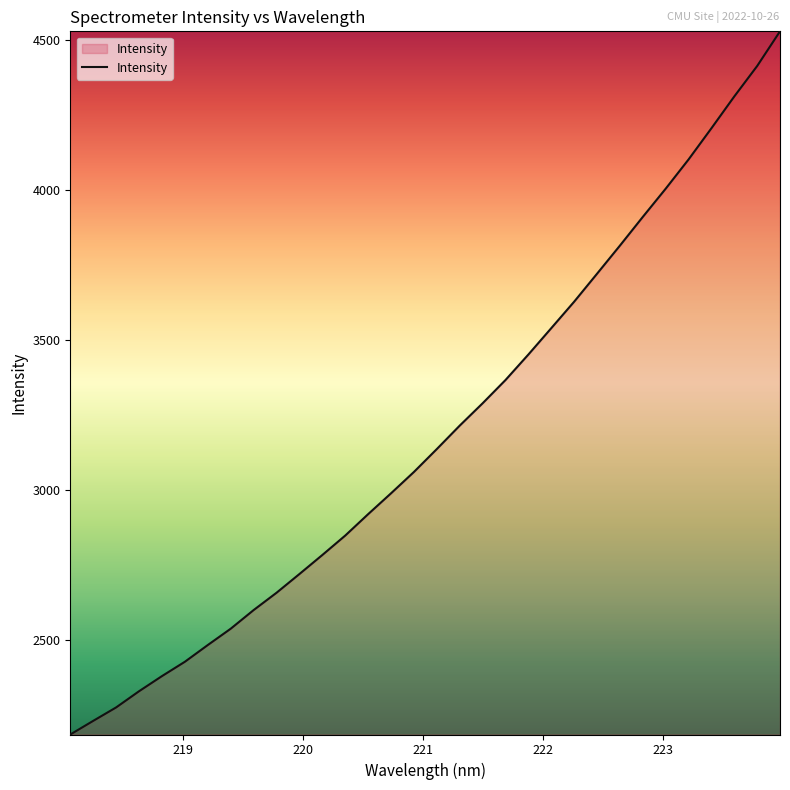

What is the greatest value displayed?

4529.8